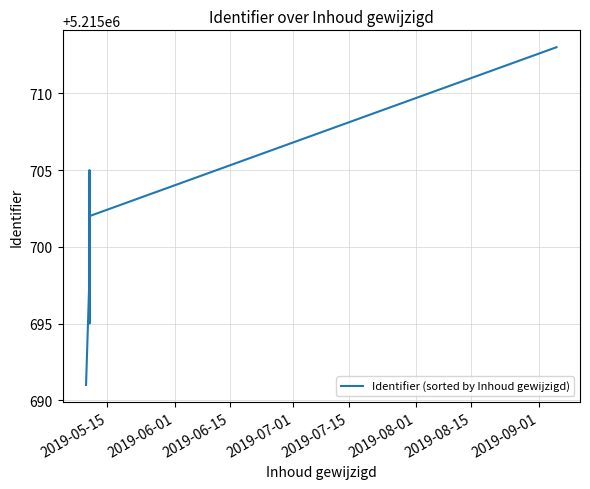

What is the minimum value shown in the chart?

5215691